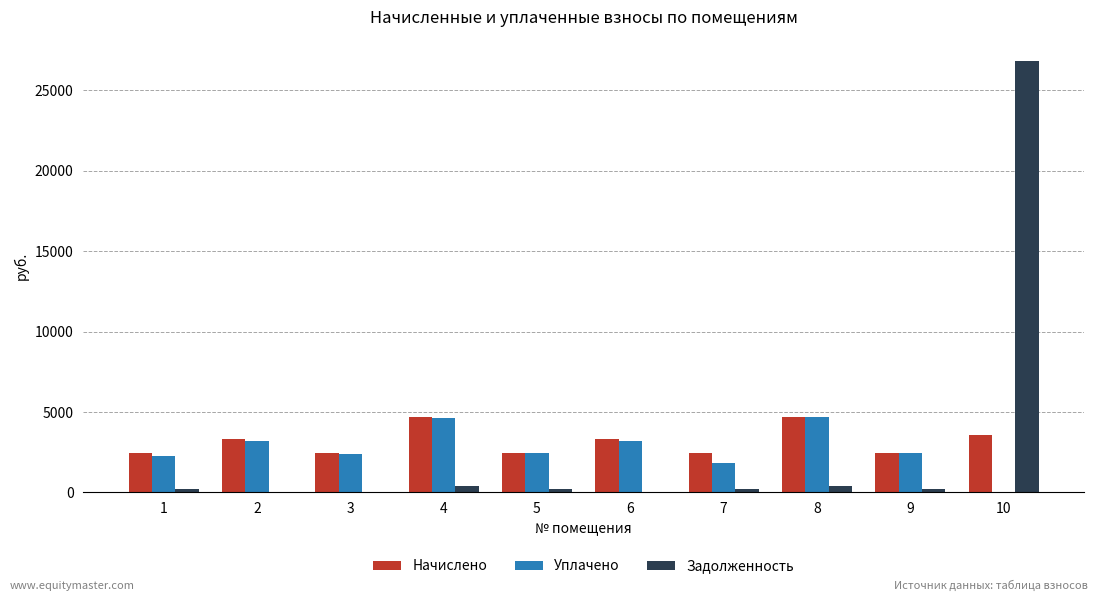

Is the value of Задолженность at 4 greater than the value of Уплачено at 6?

No